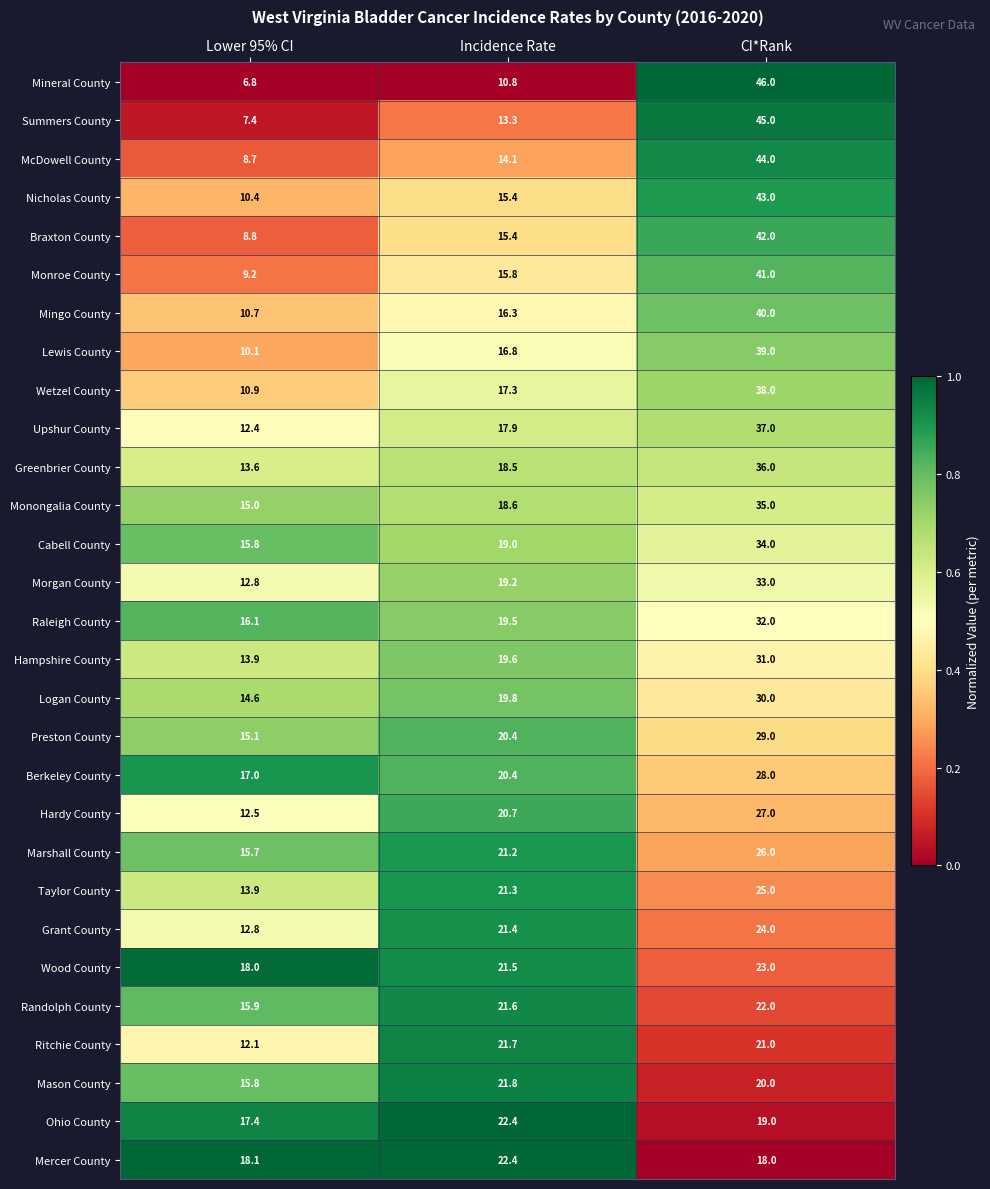

Where is Grant County nearest to the value 18?

Incidence Rate